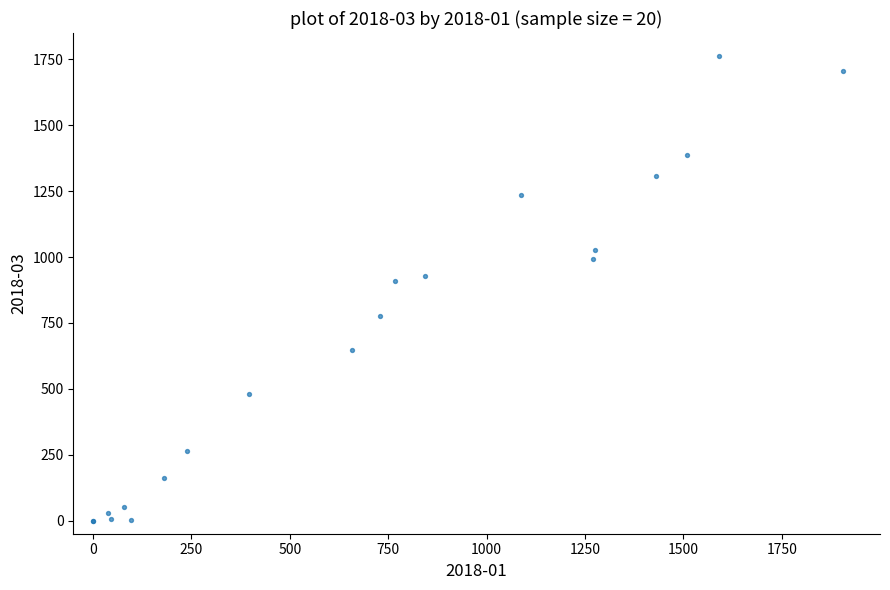

What Y value in the scatter plot is closest to 881?

908